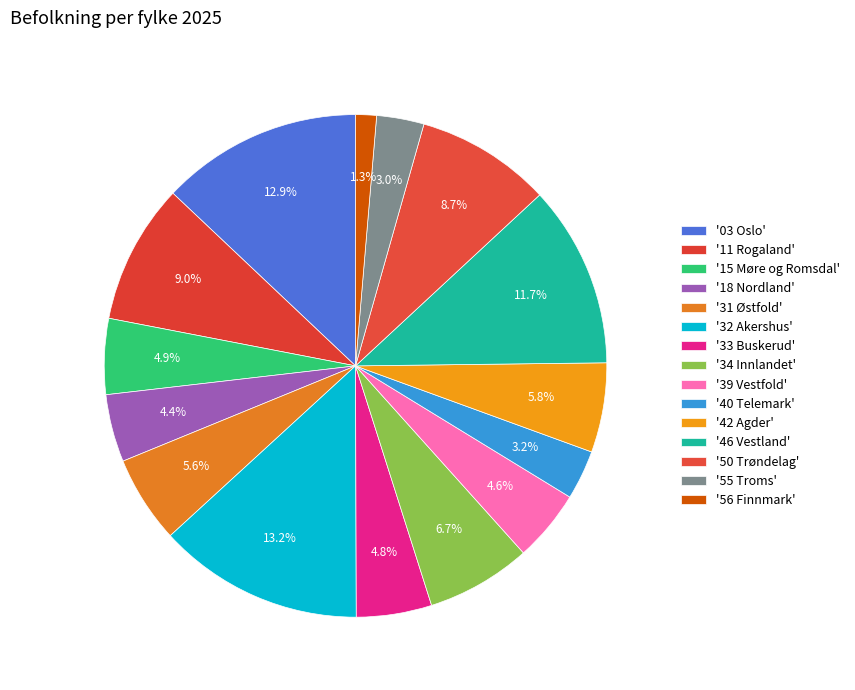

Count the number of slices in the pie.

15